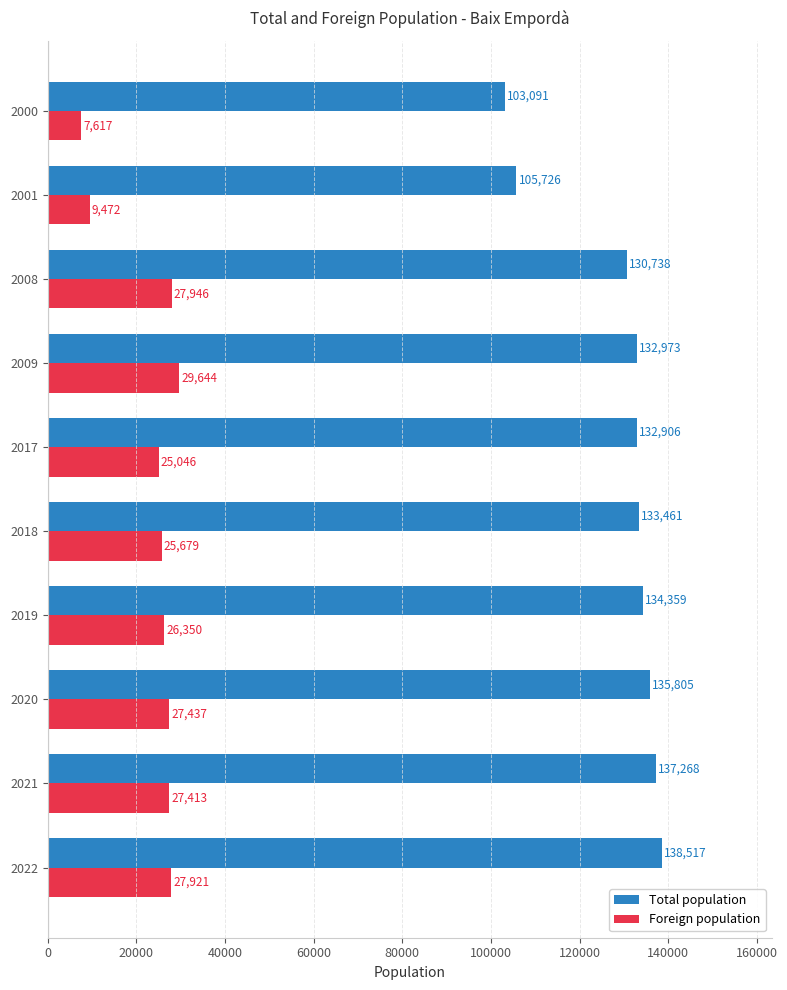

Which series has the largest total across all categories?

Total population